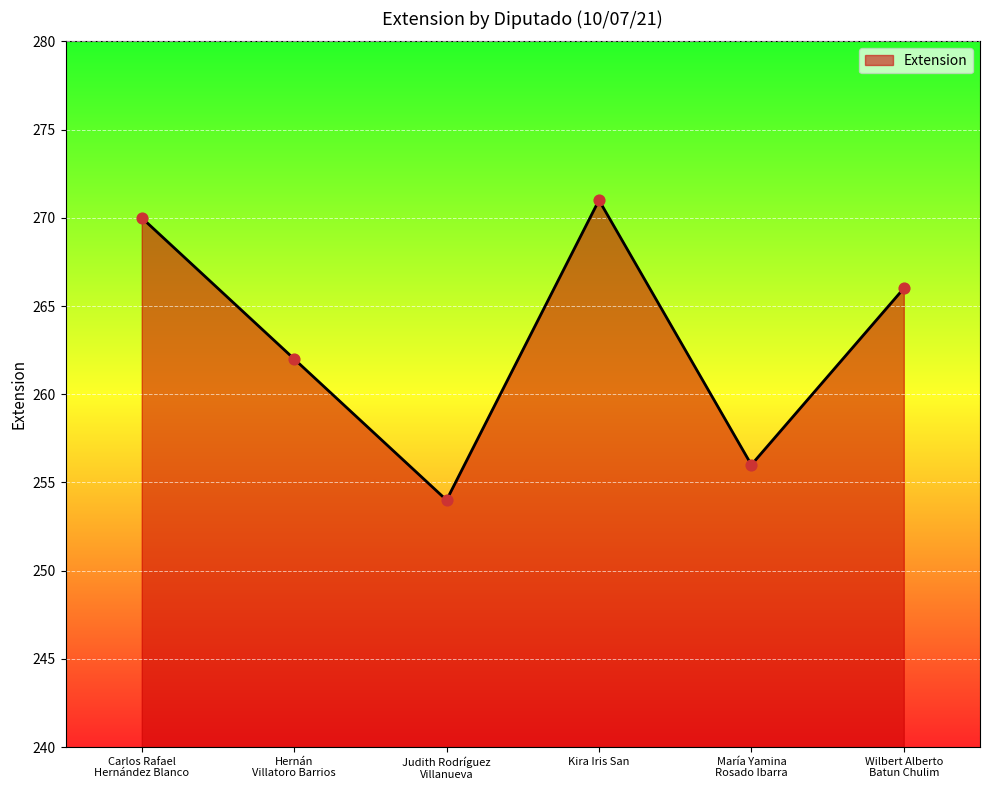

What is the ratio of the value at Carlos Rafael
Hernández Blanco to the value at María Yamina
Rosado Ibarra?

1.1